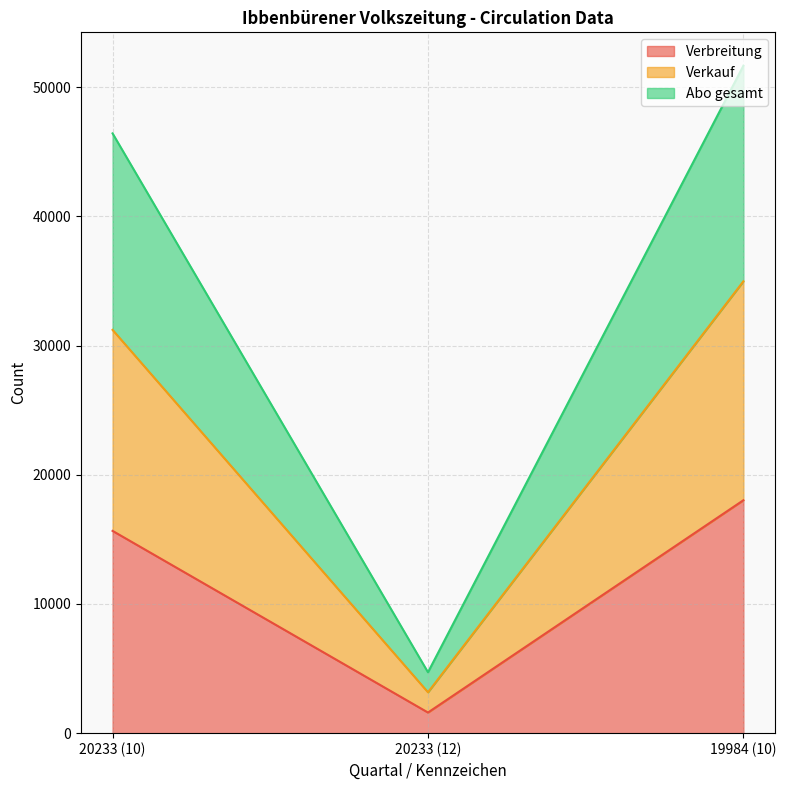

Reading left to right, what are the values for Verbreitung?

20233 (10)=15655	20233 (12)=1597	19984 (10)=18027